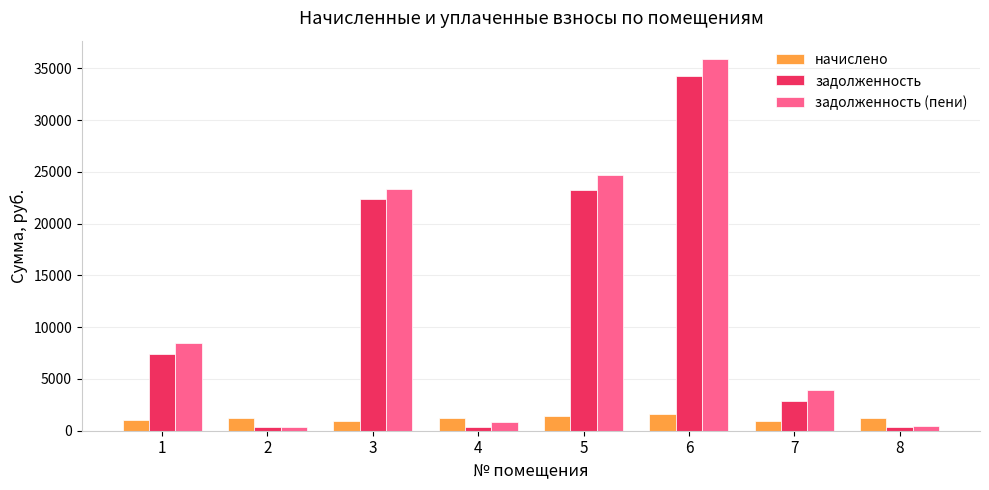

Rank the series by their maximum value, from highest to lowest.

задолженность (пени), задолженность, начислено